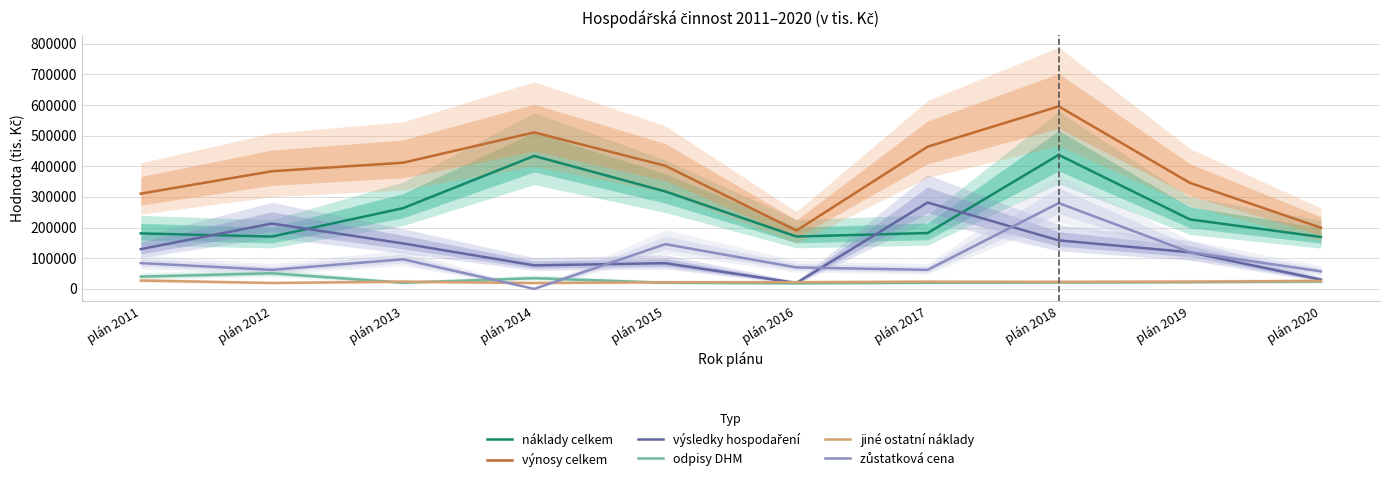

What is the approximate value of jiné ostatní náklady at plán 2016?

21777.0